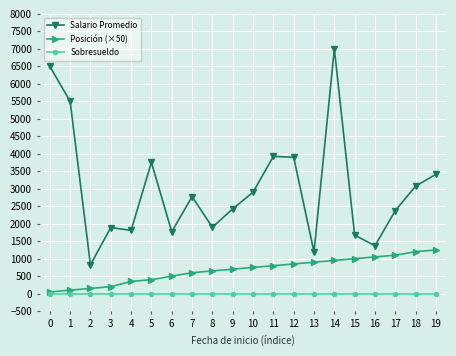

Which label corresponds to the largest value in the chart?

14